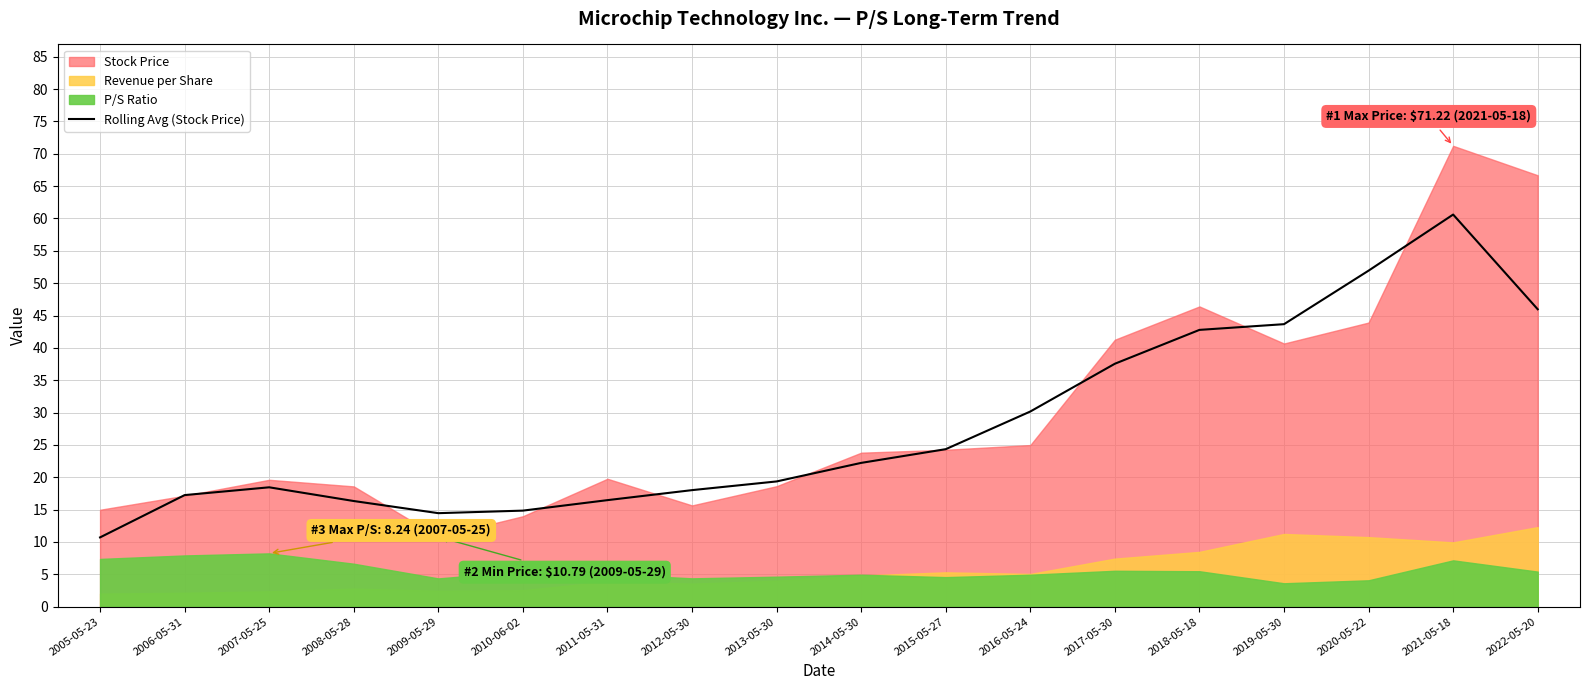

Between 2019-05-30 and 2013-05-30, which is larger?

2019-05-30